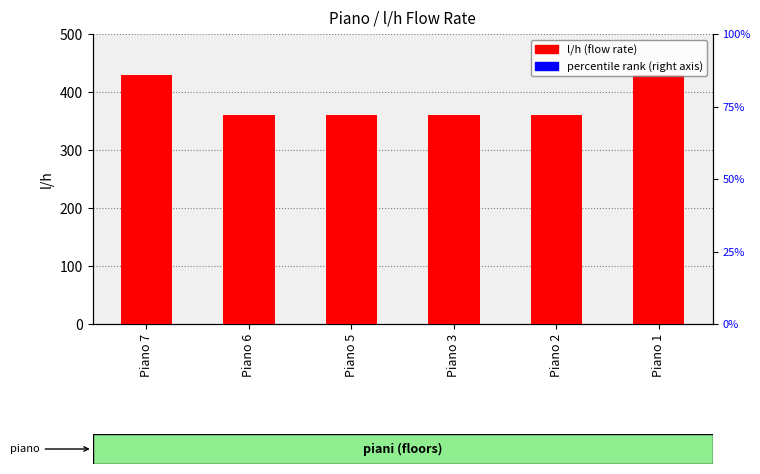

Count the number of values greater than 360.

2